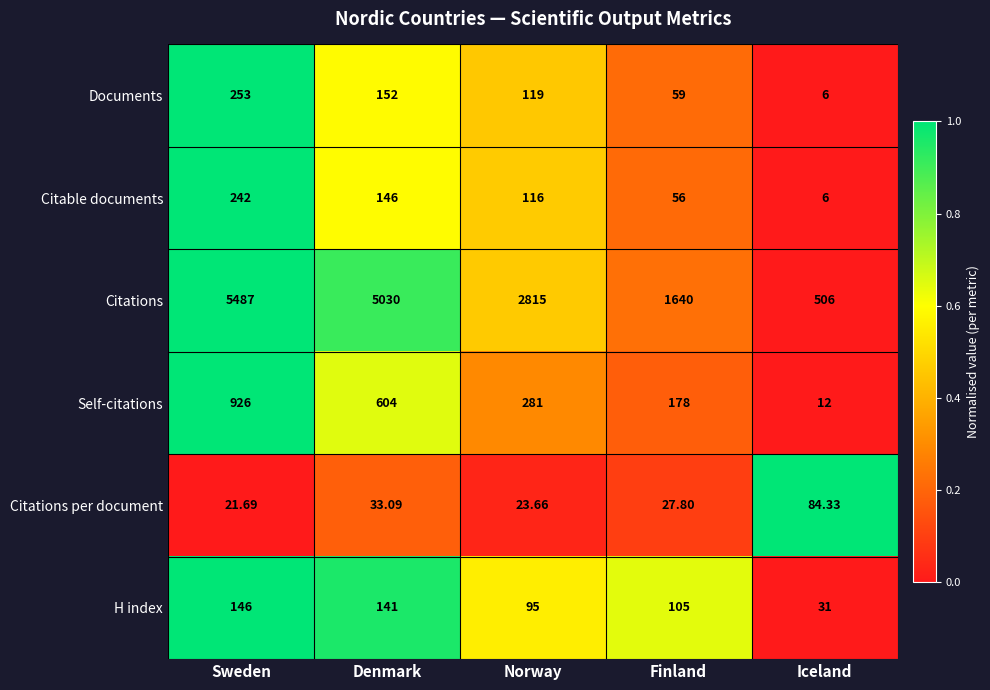

Which series has the widest spread of values?

Citations